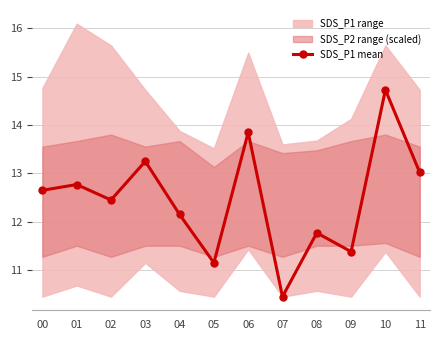

Which has a higher value, 03 or 07?

03